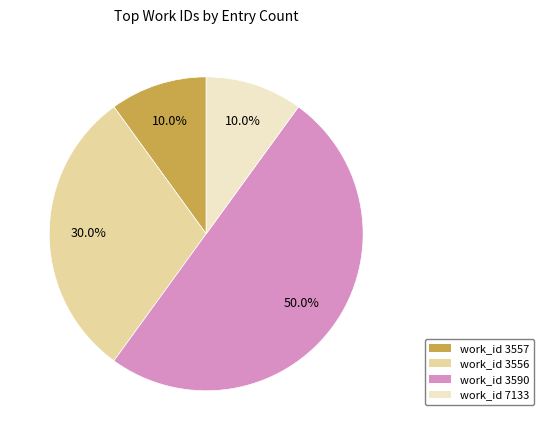

Between work_id 3557 and work_id 3556, which is larger?

work_id 3556